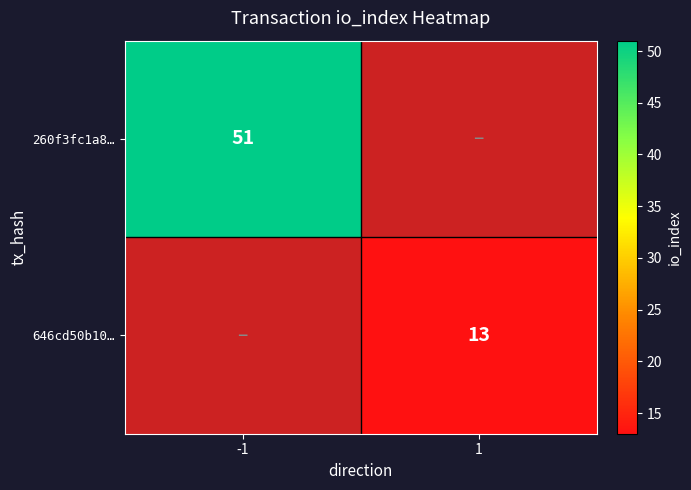

Is it true that 646cd50b10… equals 3 at 1?

False